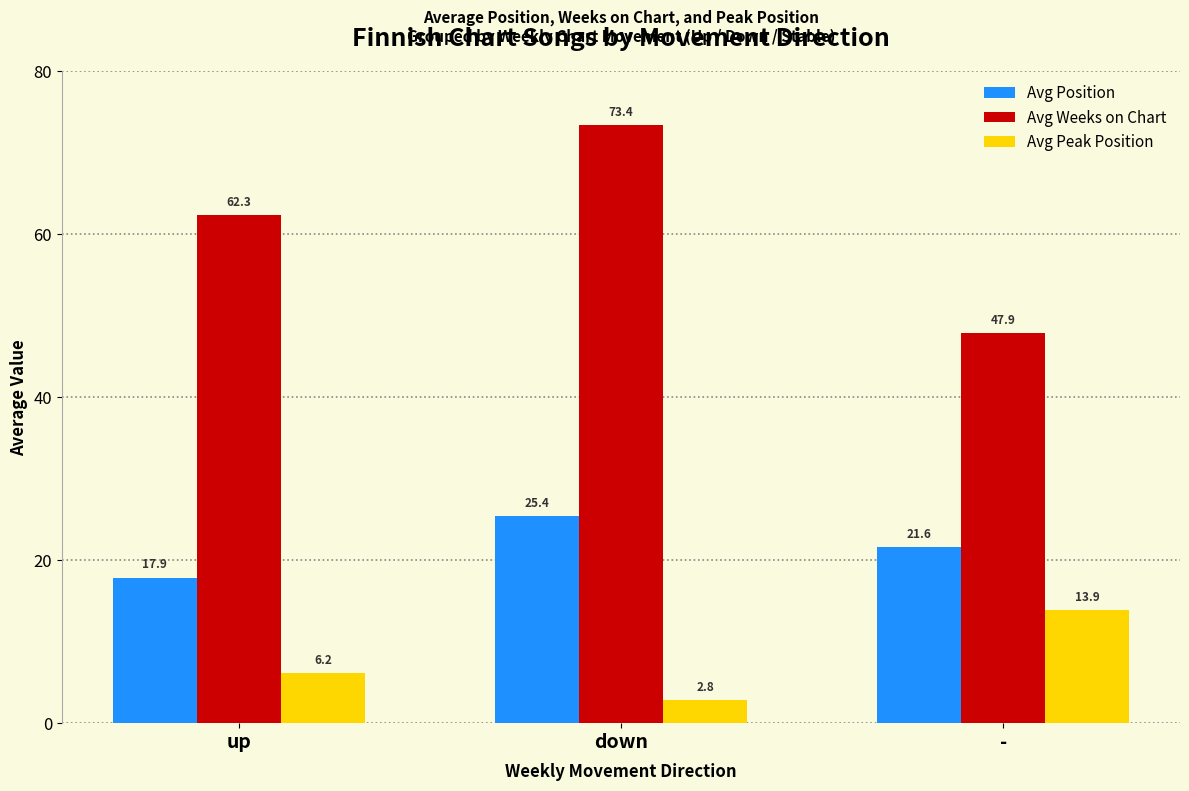

Which category has the lowest value in the Avg Weeks on Chart series?

-